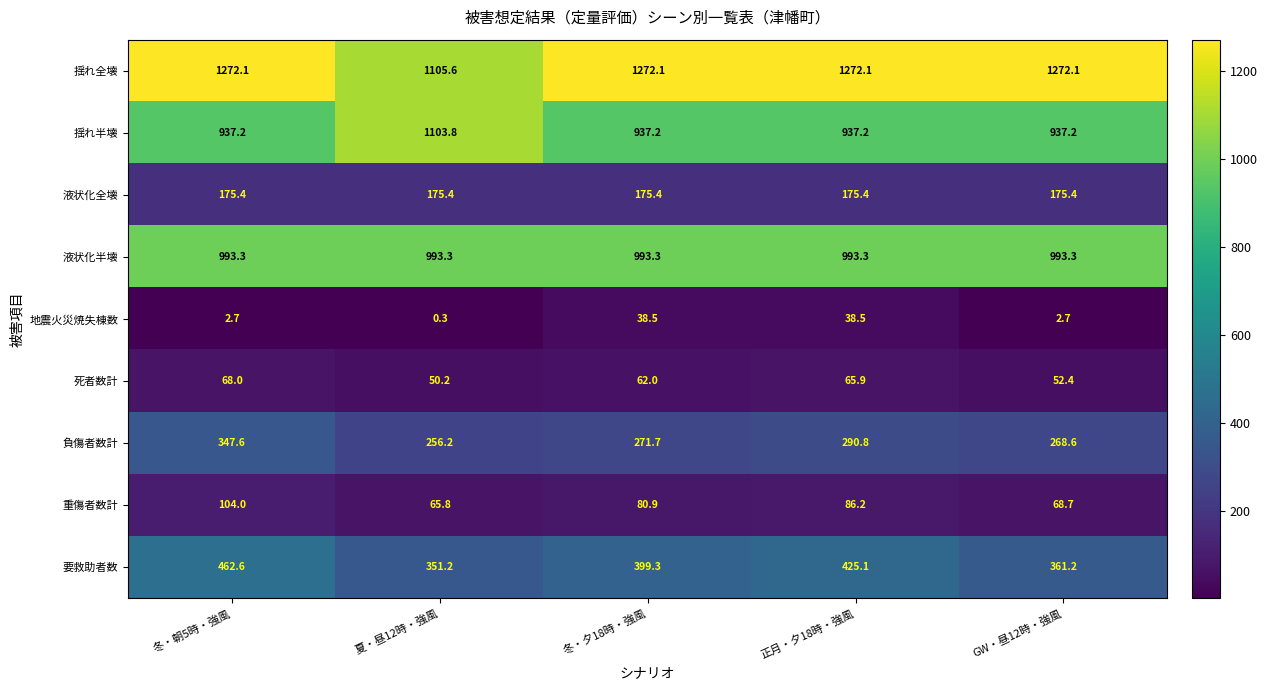

What is the smallest value displayed?

0.3